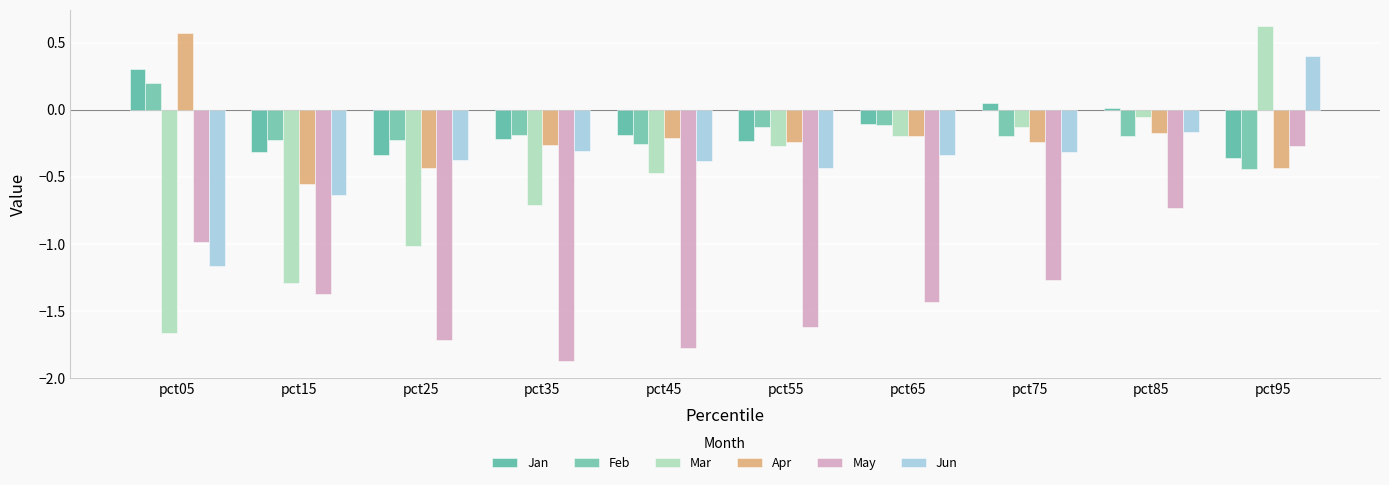

Which series changed the most between pct05 and pct35?

Mar